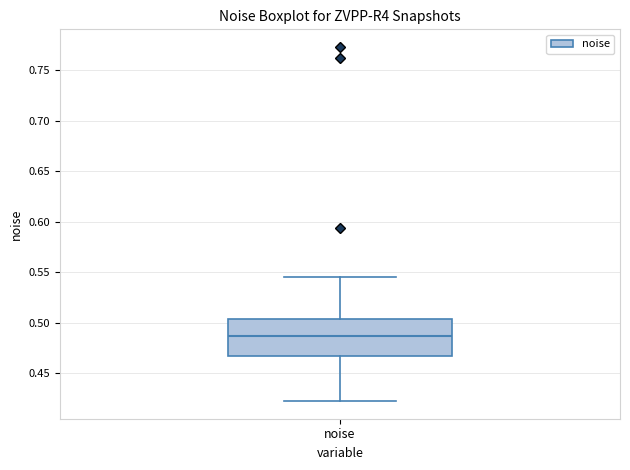

Transcribe this box plot: give where the median line is, the range the box spans, and where the two whiskers end, as read against the y-axis. The values are not printed on the chart, so give them approximately, as read against the axis.

median 0.485, box 0.465 to 0.505, whiskers 0.425 to 0.545